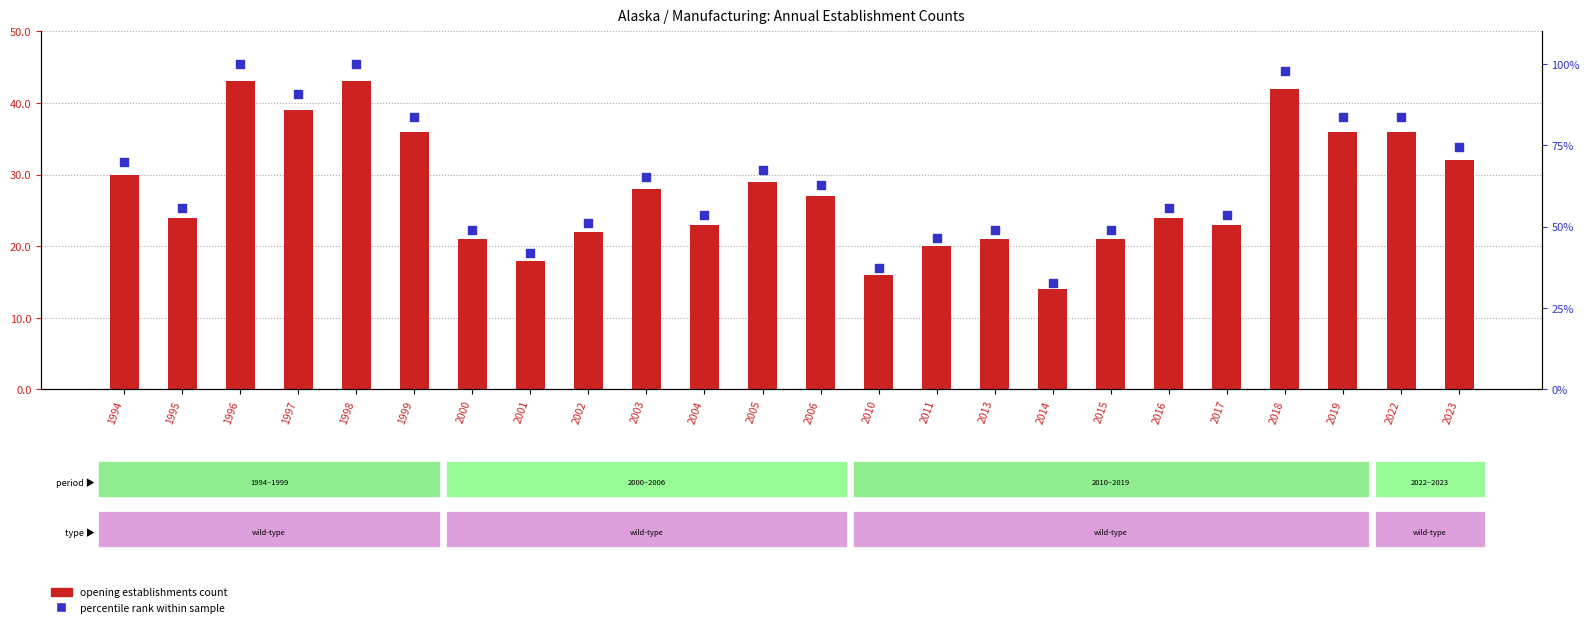

Is the value of Percentile rank within sample at 1997 greater than the value of Opening establishments at 2003?

Yes